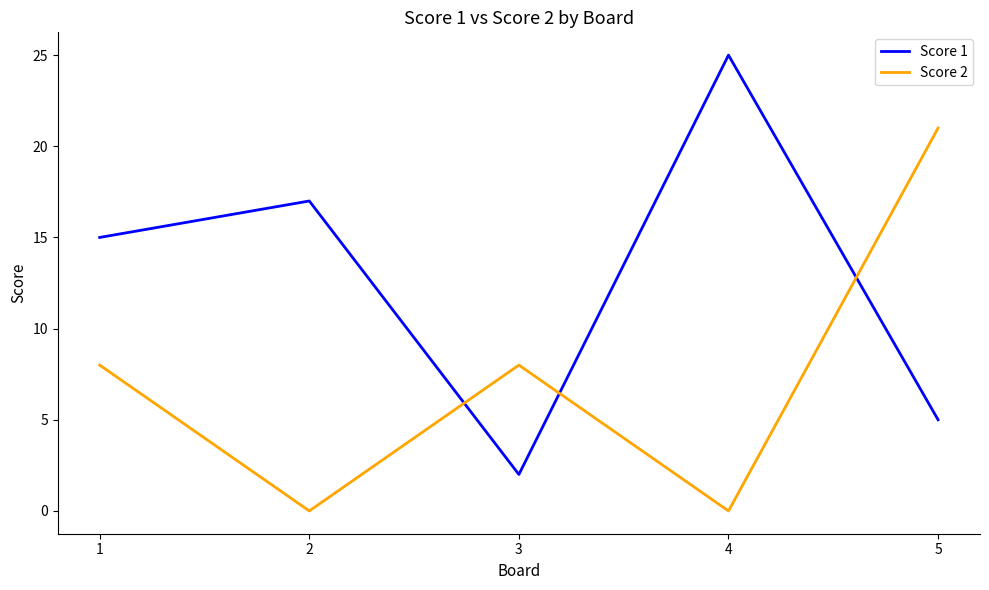

True or false: Score 1 and Score 2 cross at least once.

True